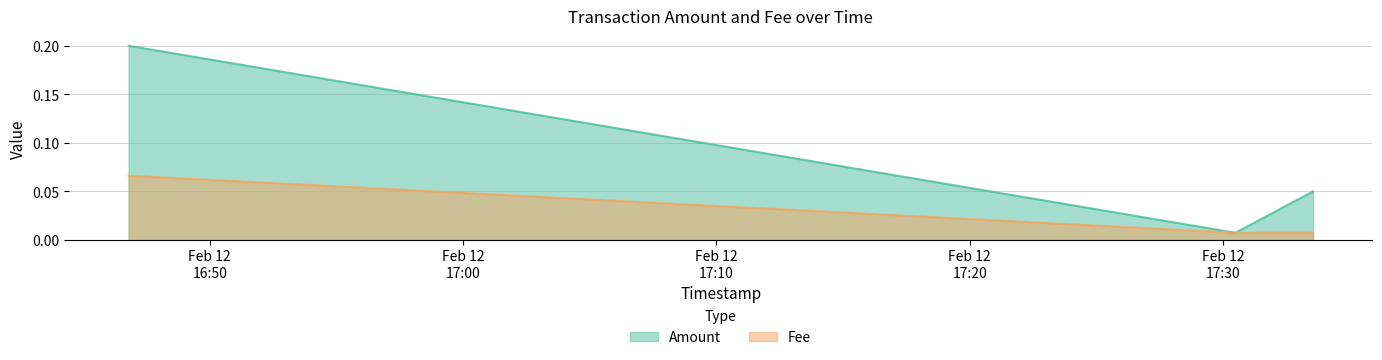

The value of Fee at 2020-02-12 16:46:48 is 0.1. True or false?

True